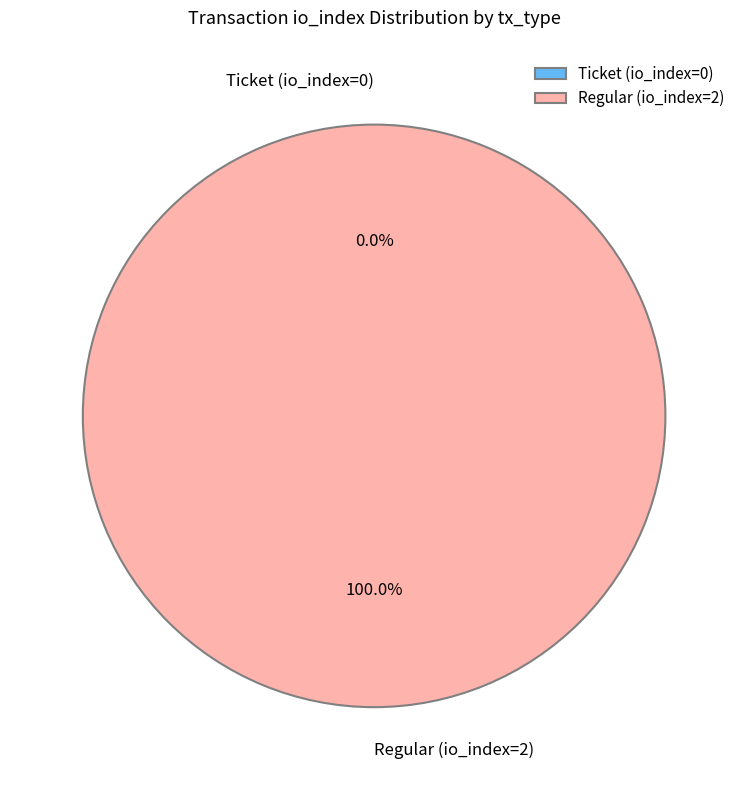

The Regular (io_index=2) slice represents 100% of the pie. True or false?

True